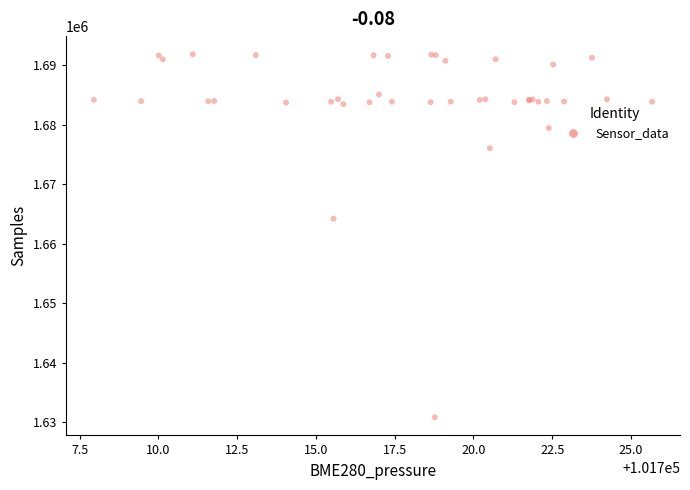

What Y value in the scatter plot is closest to 1661318?

1664186